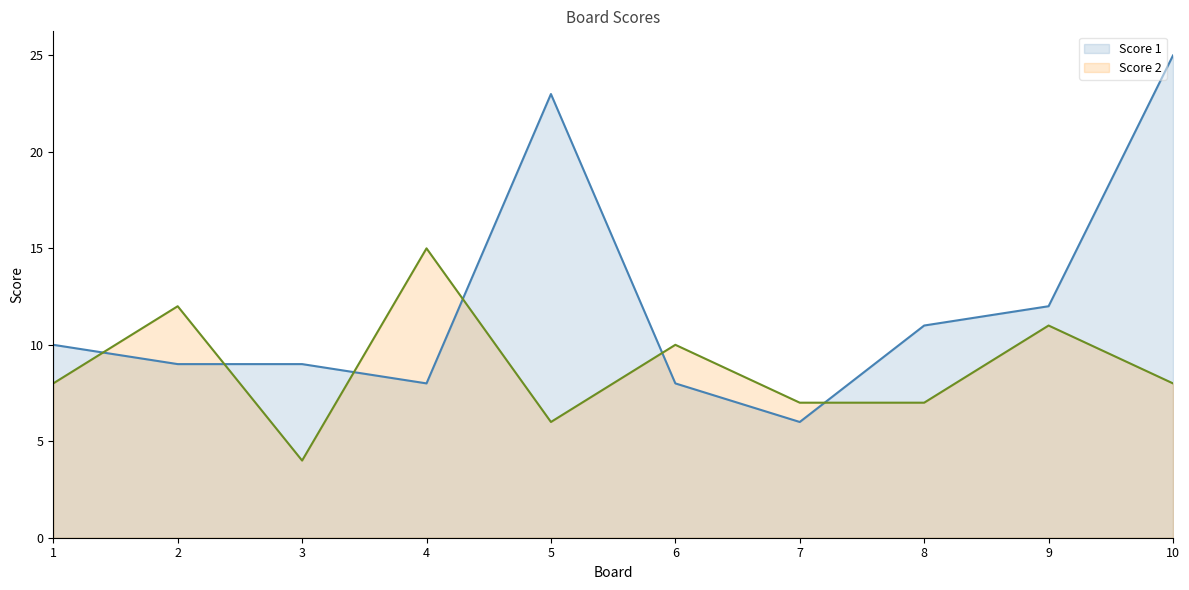

What are all the series names shown in the legend?

Score 1, Score 2